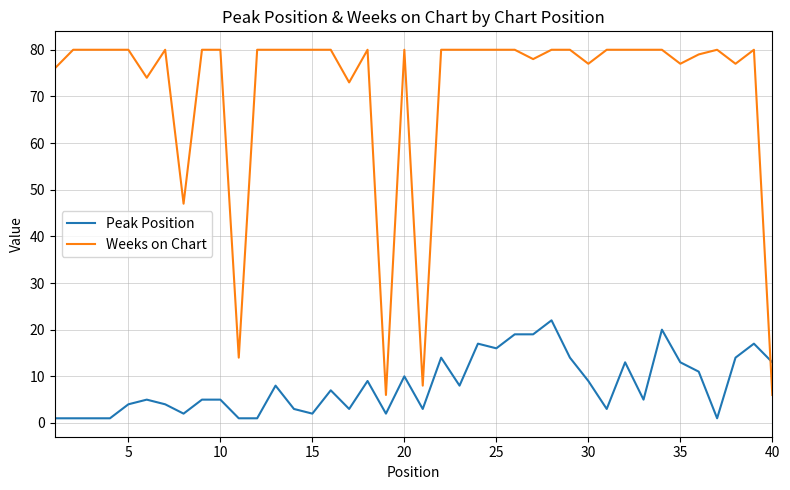

Reading right to left, list all the values displayed in this chart.

Peak Position: 13	17	14	1	11	13	20	5	13	3	9	14	22	19	19	16	17	8	14	3	10	2	9	3	7	2	3	8	1	1	5	5	2	4	5	4	1	1	1	1
Weeks on Chart: 6	80	77	80	79	77	80	80	80	80	77	80	80	78	80	80	80	80	80	8	80	6	80	73	80	80	80	80	80	14	80	80	47	80	74	80	80	80	80	76